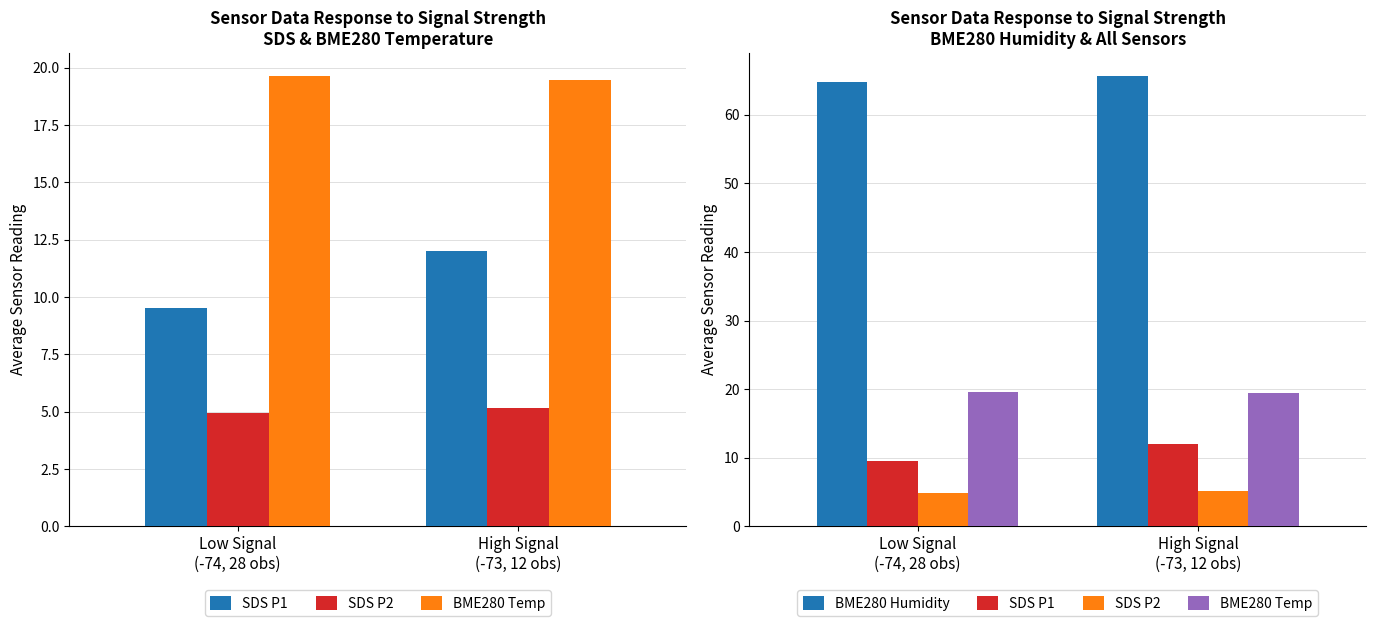

The value of SDS P2 at Low Signal
(-74, 28 obs) is 8.8. True or false?

False